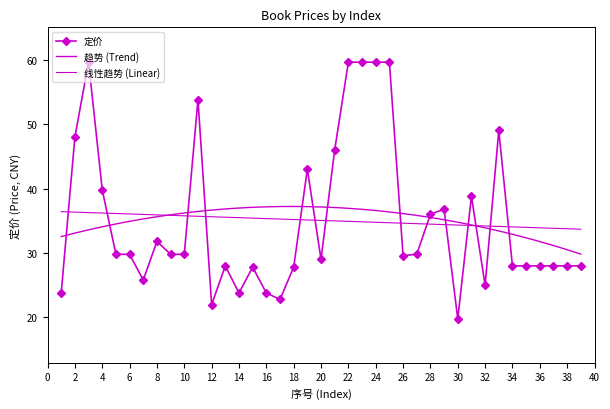

What is the sum of the values at 37 and 30?

47.8